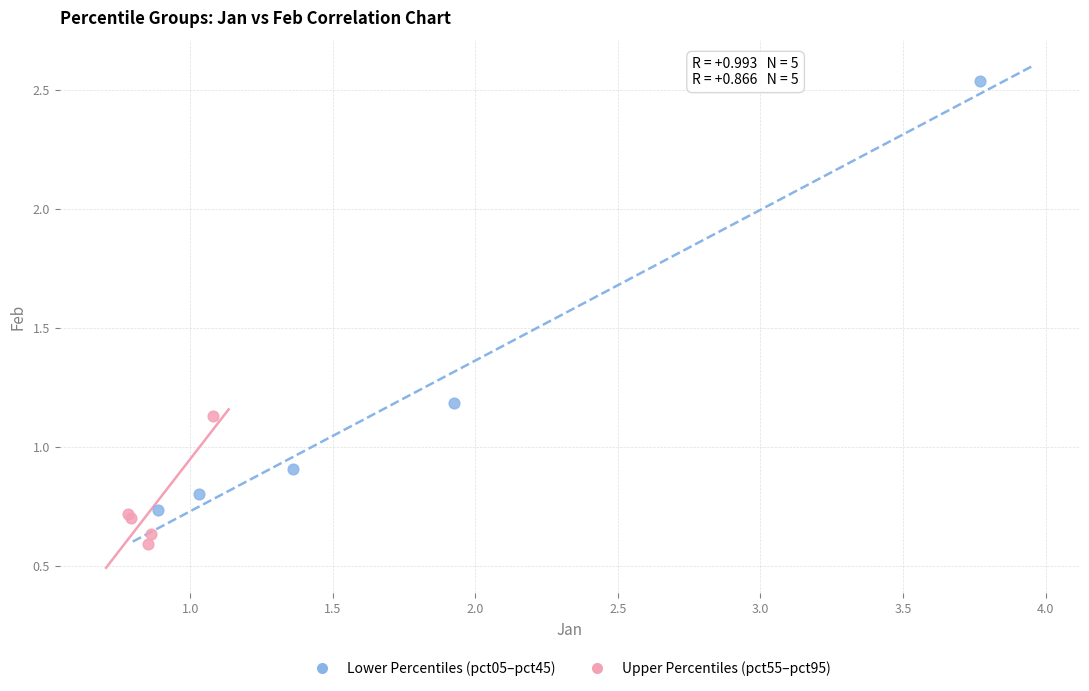

Which series reaches the maximum Y coordinate?

Lower Percentiles (pct05–pct45)